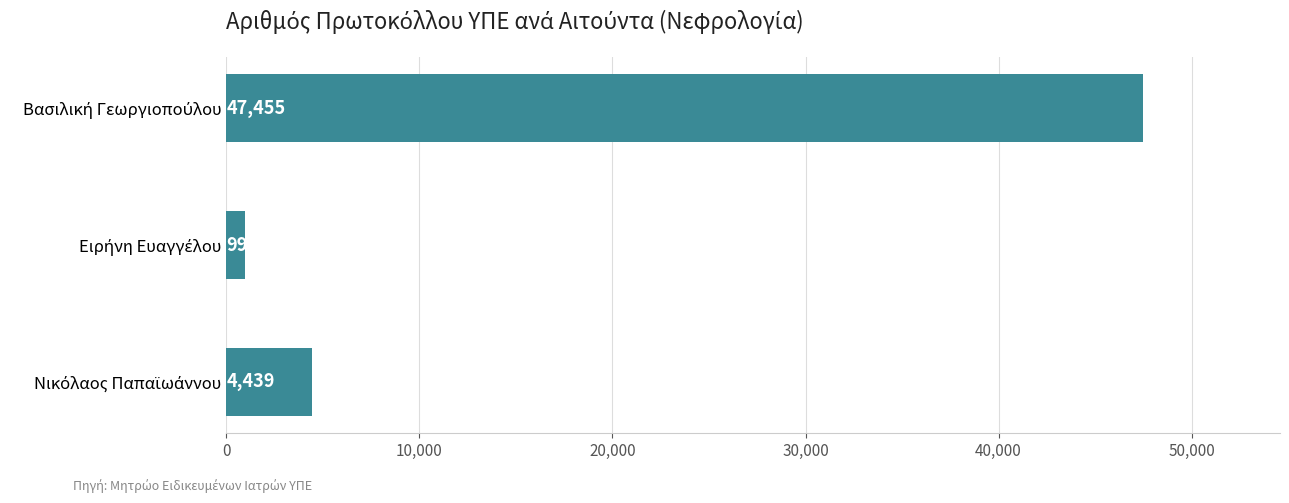

How many data points does each series have?

3